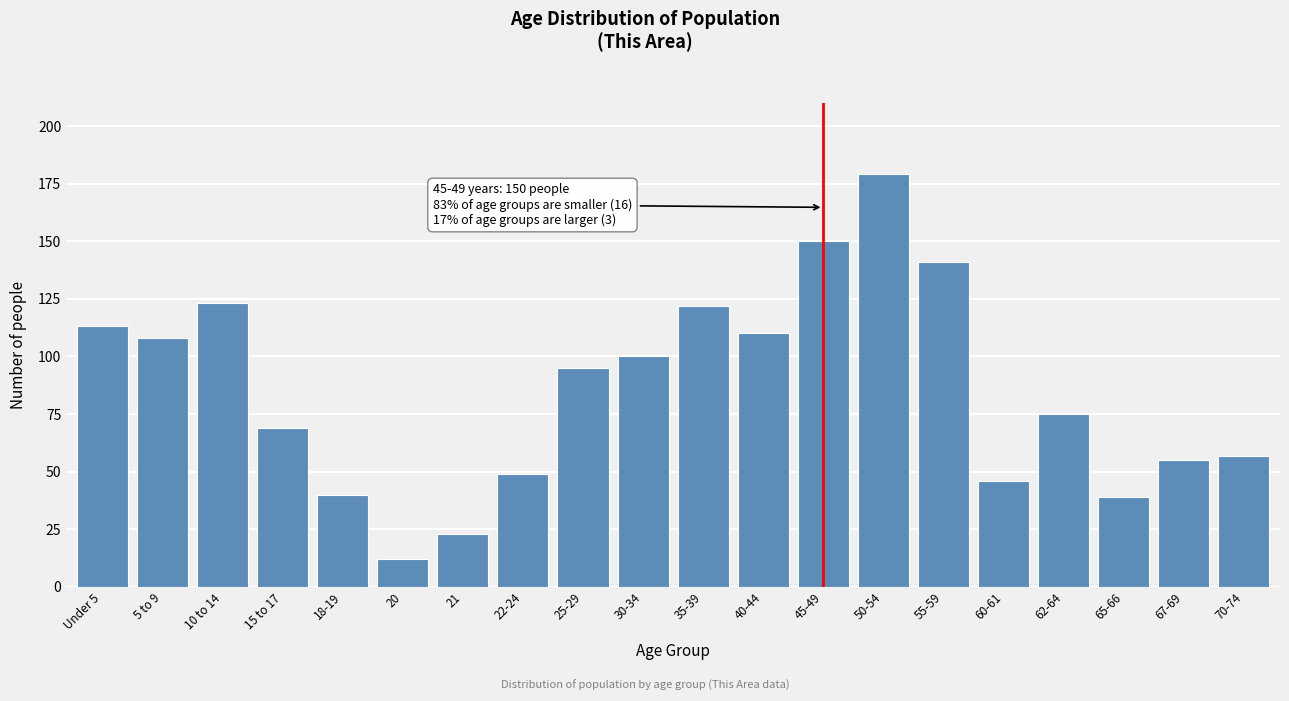

Reading right to left, transcribe all the data shown in this chart.

57	55	39	75	46	141	179	150	110	122	100	95	49	23	12	40	69	123	108	113